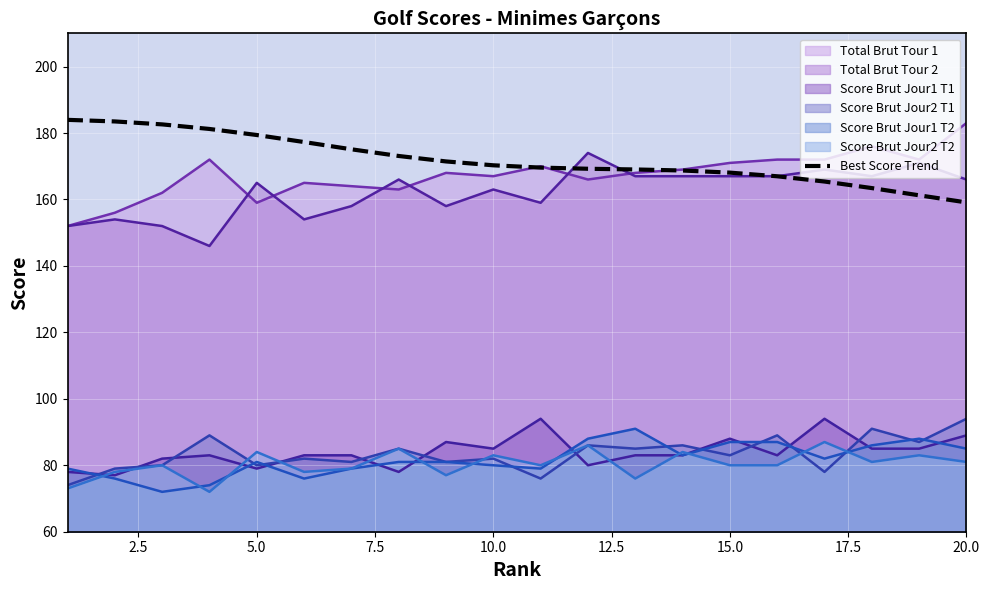

What is the difference between the second highest and second lowest values?

22.2